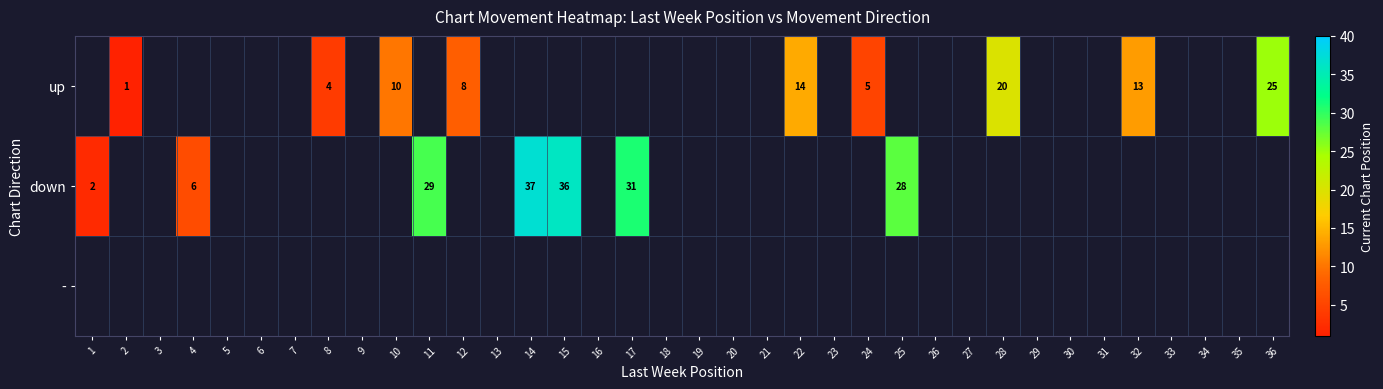

Count the number of data series in this chart.

3